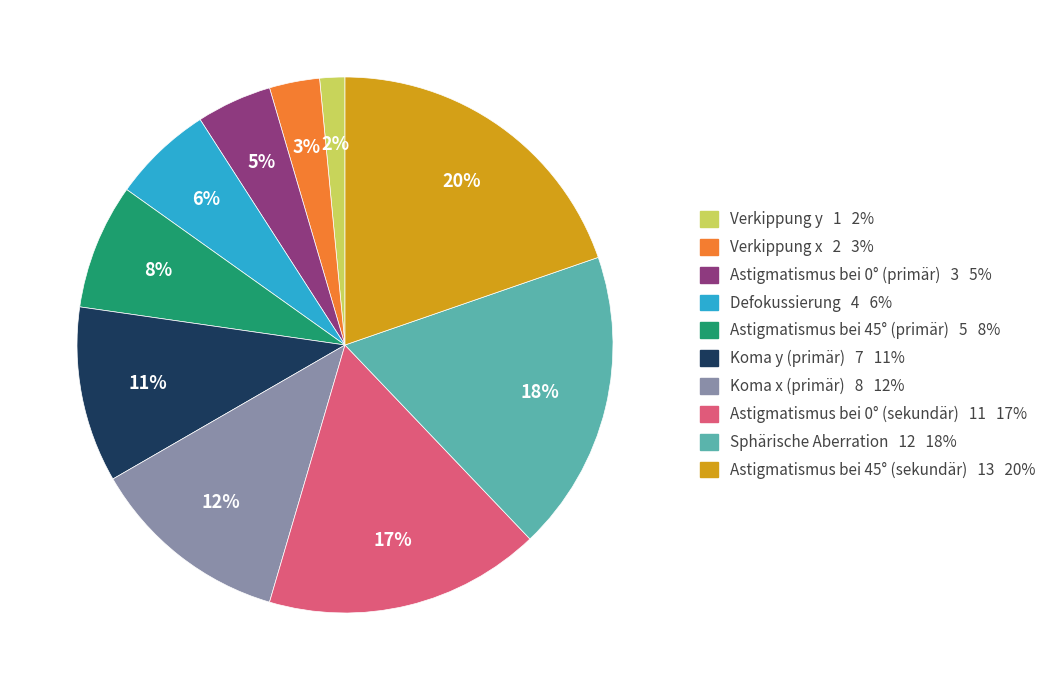

What percentage is the Koma y (primär) slice, to the nearest percent?

11%